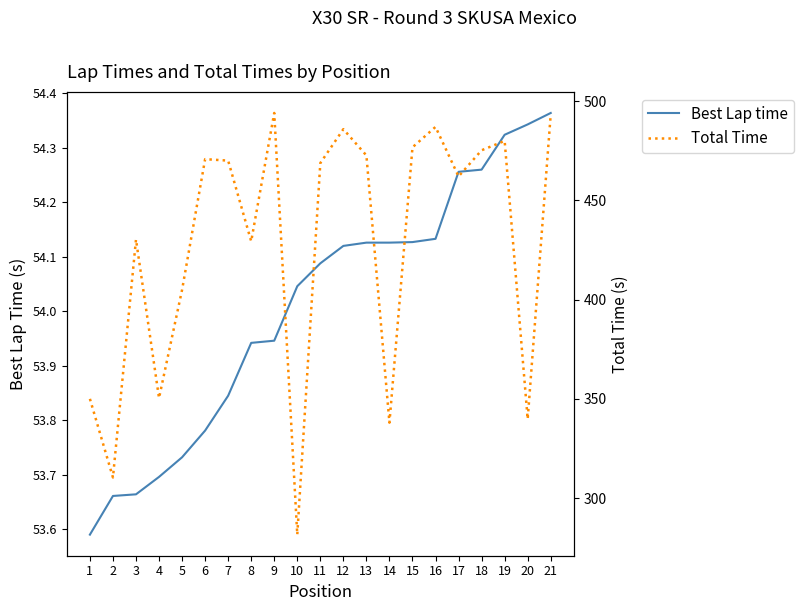

Reading left to right, transcribe all the data shown in this chart.

Best Lap time: 1=53.6	2=53.7	3=53.7	4=53.7	5=53.7	6=53.8	7=53.8	8=53.9	9=53.9	10=54.0	11=54.1	12=54.1	13=54.1	14=54.1	15=54.1	16=54.1	17=54.3	18=54.3	19=54.3	20=54.3	21=54.4
Total Time: 1=350.0	2=310.4	3=430.3	4=350.4	5=405.0	6=470.8	7=470.1	8=429.4	9=494.1	10=281.6	11=468.8	12=485.9	13=472.7	14=338.0	15=476.8	16=487.1	17=462.1	18=475.3	19=480.0	20=339.8	21=493.4